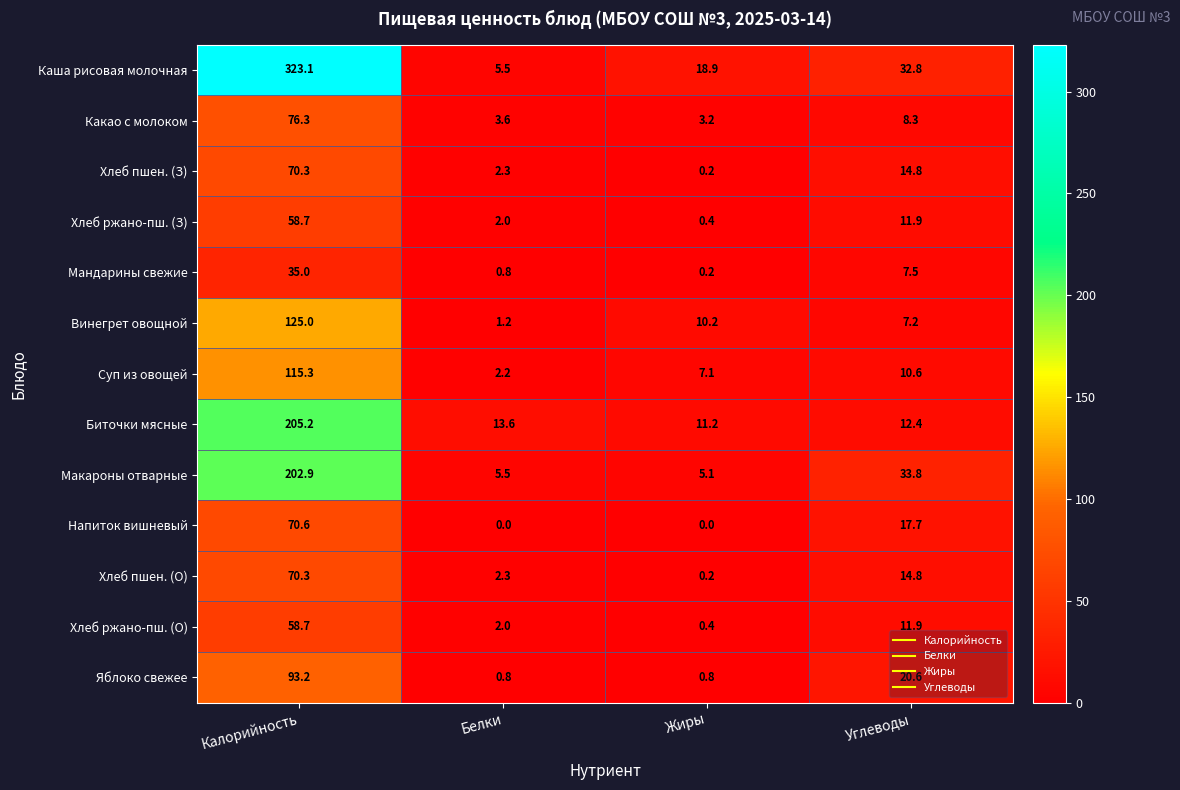

At how many categories does at least one series exceed 262?

1